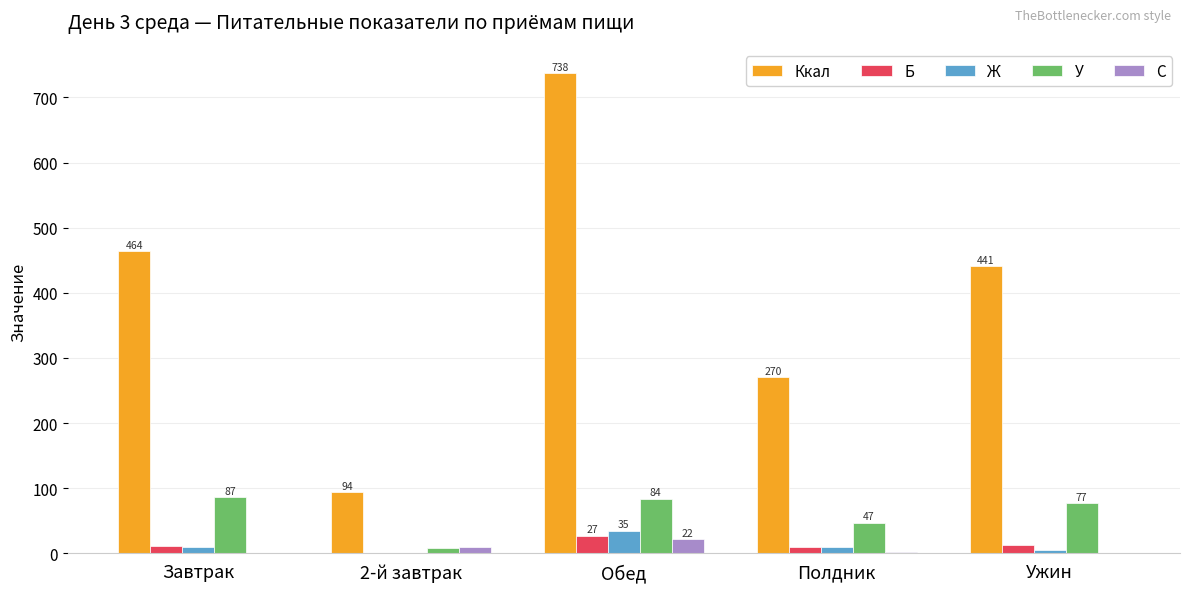

True or false: Б has a value of 27.1 at Обед.

True